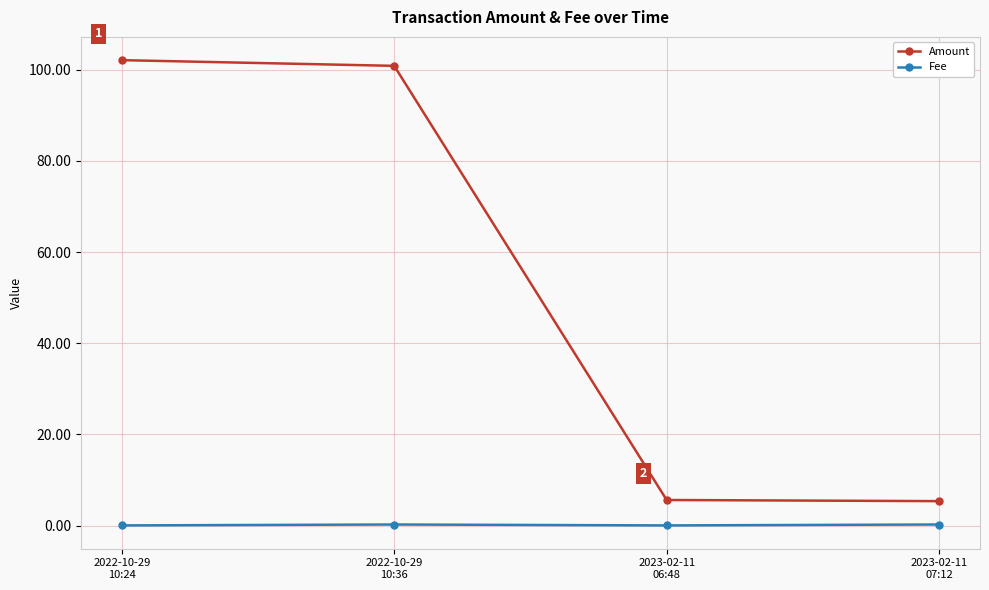

The value of Fee at 2022-10-29
10:36 is 0.2. True or false?

True